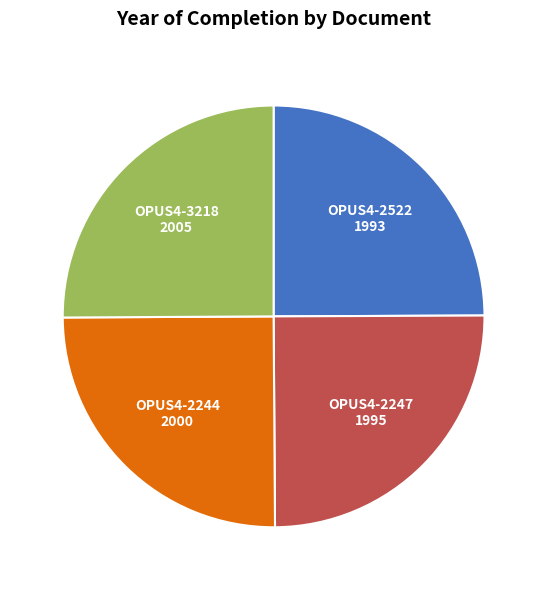

How many segments does this pie chart have?

4